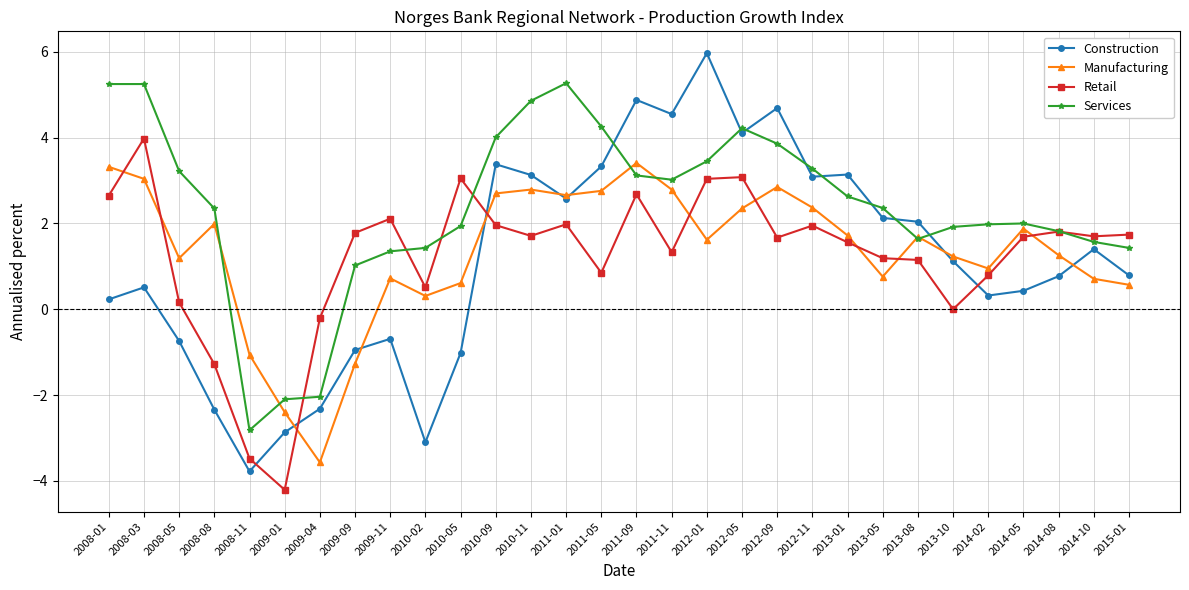

Is the value of Construction at 2008-08 greater than the value of Manufacturing at 2013-10?

No